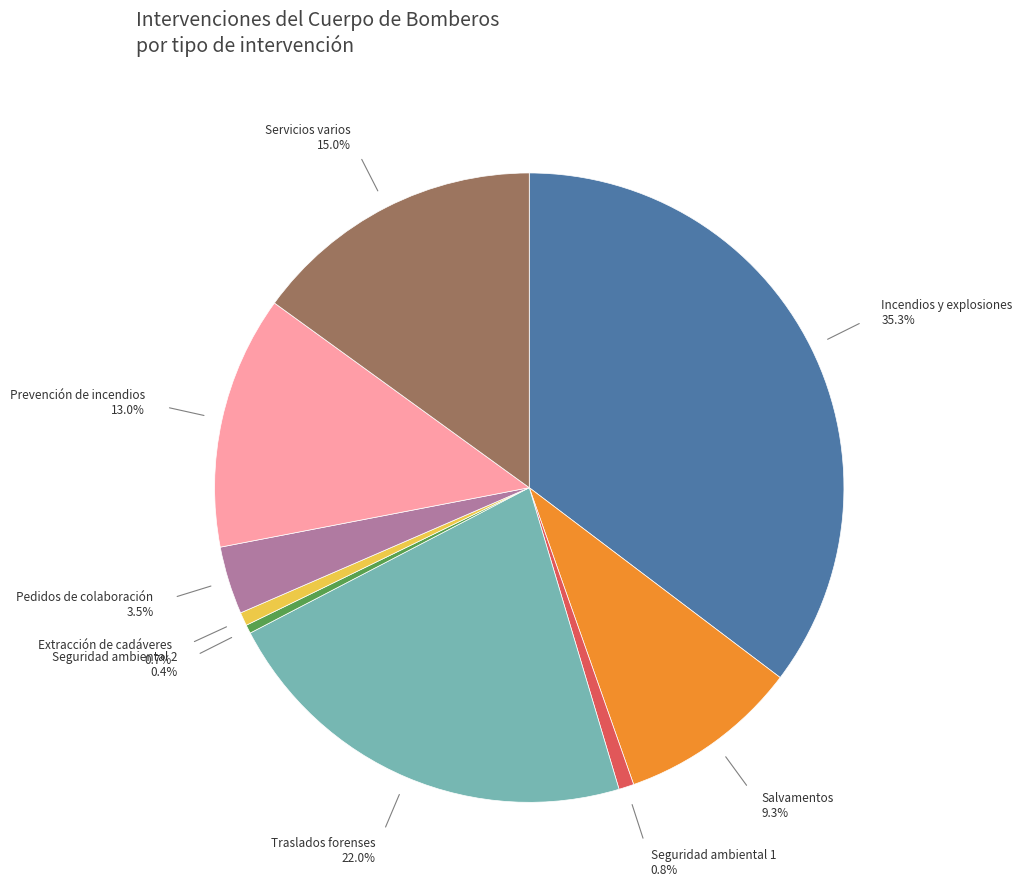

Is there a majority slice in this chart?

No